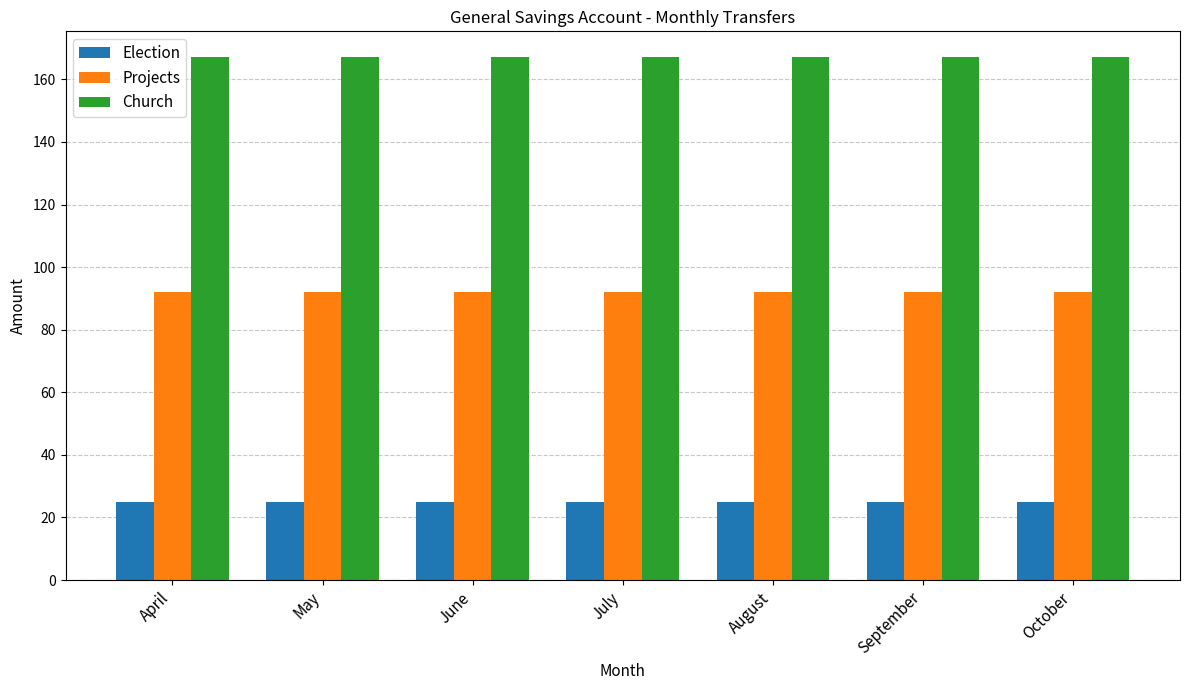

Count the number of data series in this chart.

3